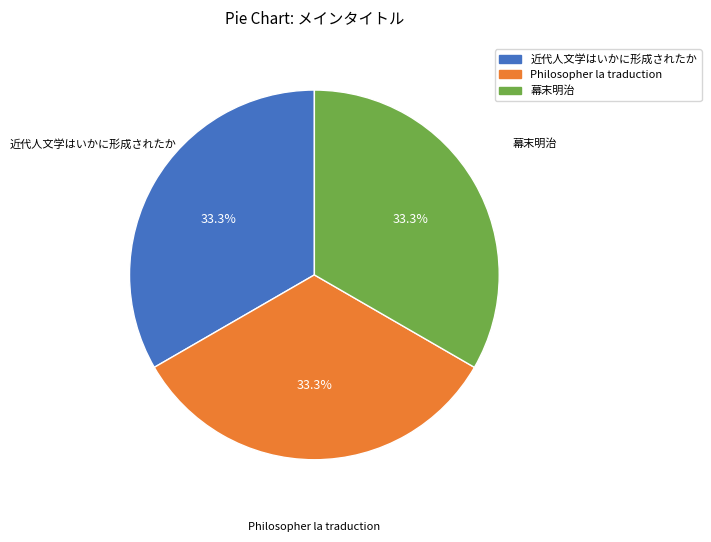

How many slices are in this pie chart?

3